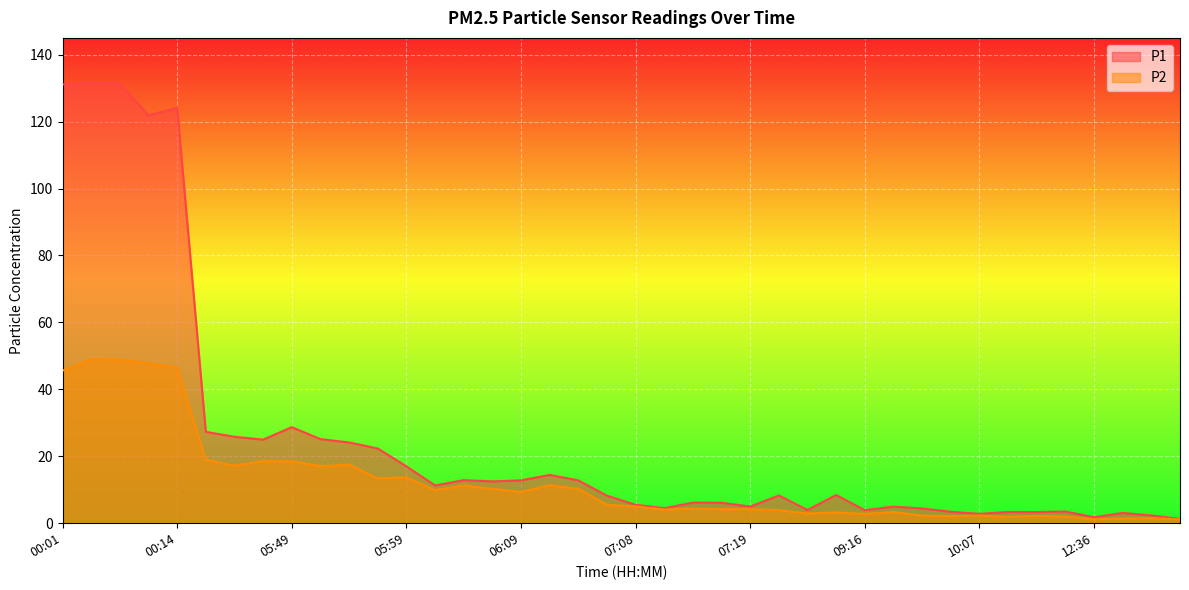

True or false: P1 and P2 intersect in this chart.

False